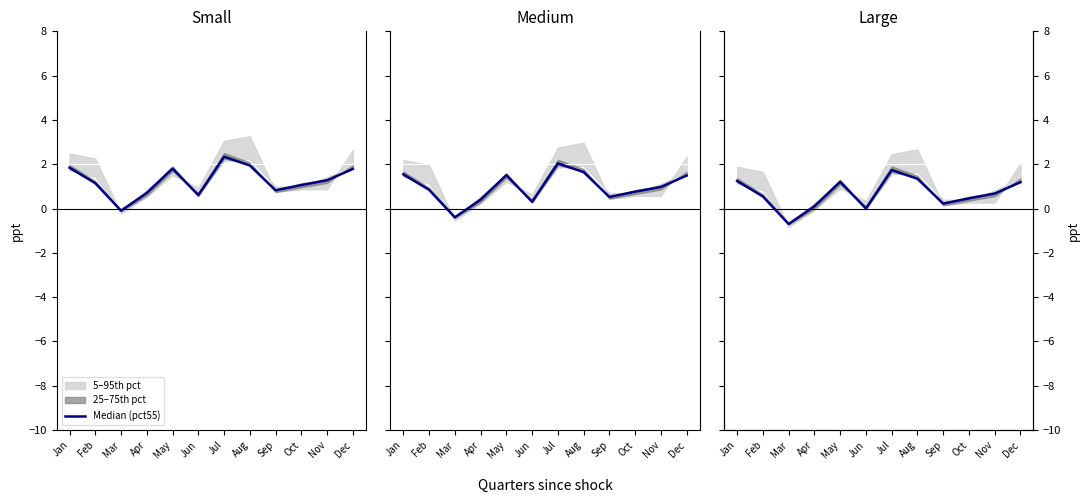

What is the smallest value displayed?

-0.7